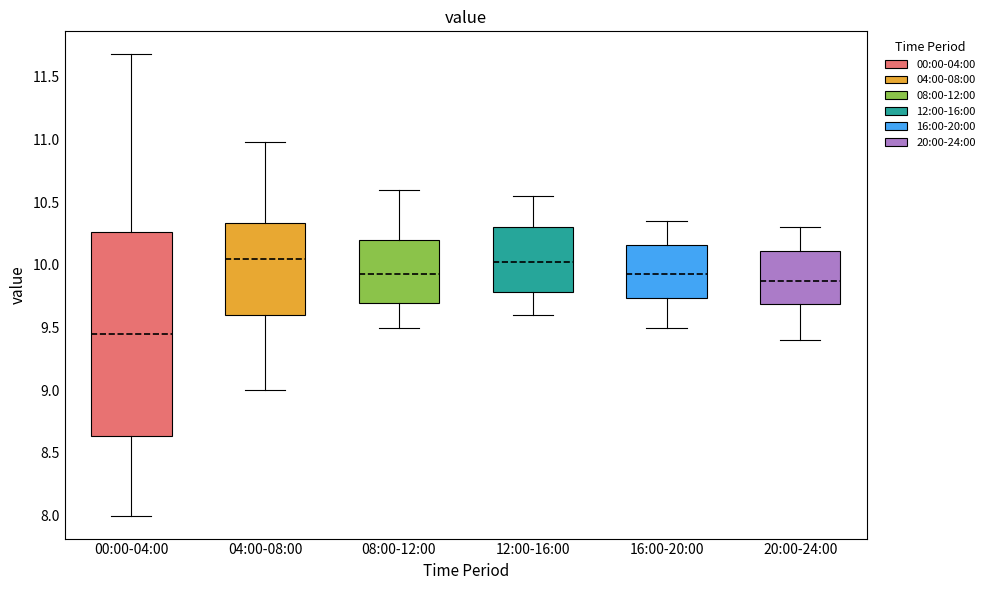

Comparing the boxes themselves (not the whiskers), which one is the tallest?

00:00-04:00